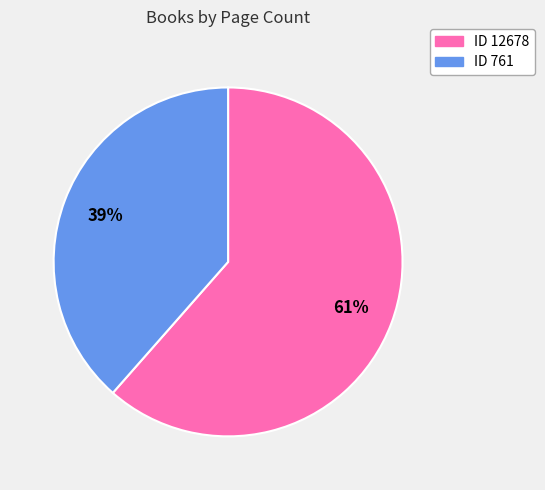

What is the largest slice in the pie chart?

ID 12678